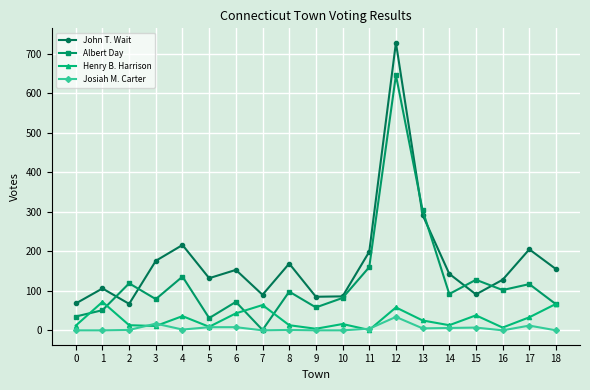

List the series in order of their peak value, lowest first.

Josiah M. Carter, Henry B. Harrison, Albert Day, John T. Wait